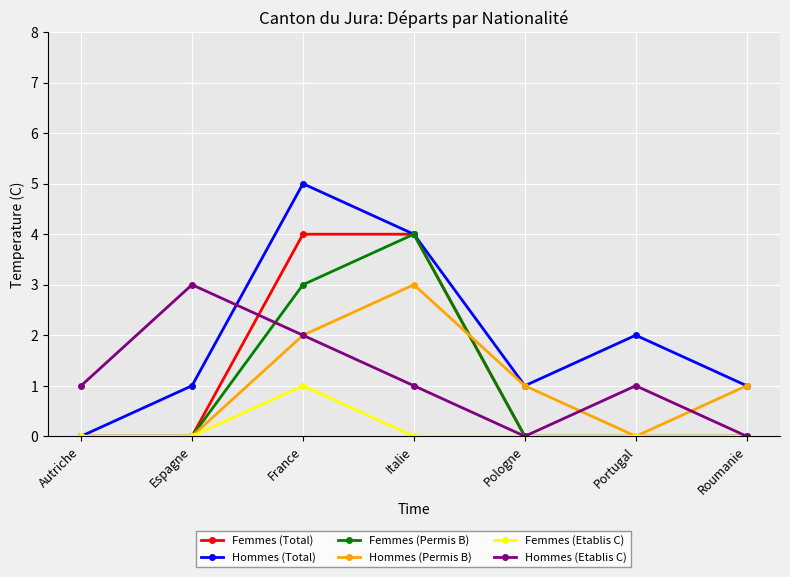

Is it true that Hommes (Total) equals 1 at Espagne?

True